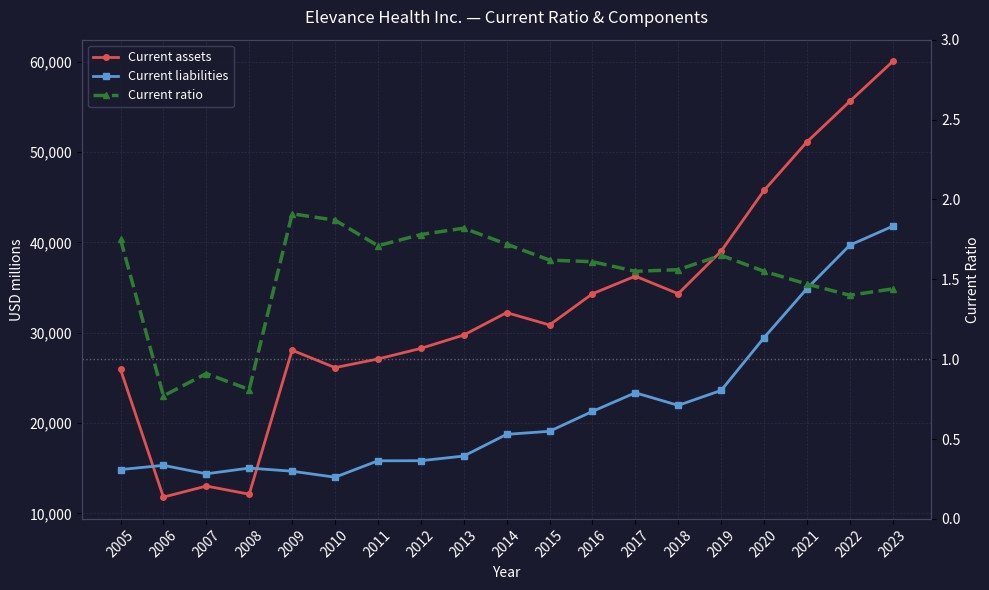

List the labels in order of Current assets value, smallest first.

2006, 2008, 2007, 2005, 2010, 2011, 2009, 2012, 2013, 2015, 2014, 2016, 2018, 2017, 2019, 2020, 2021, 2022, 2023